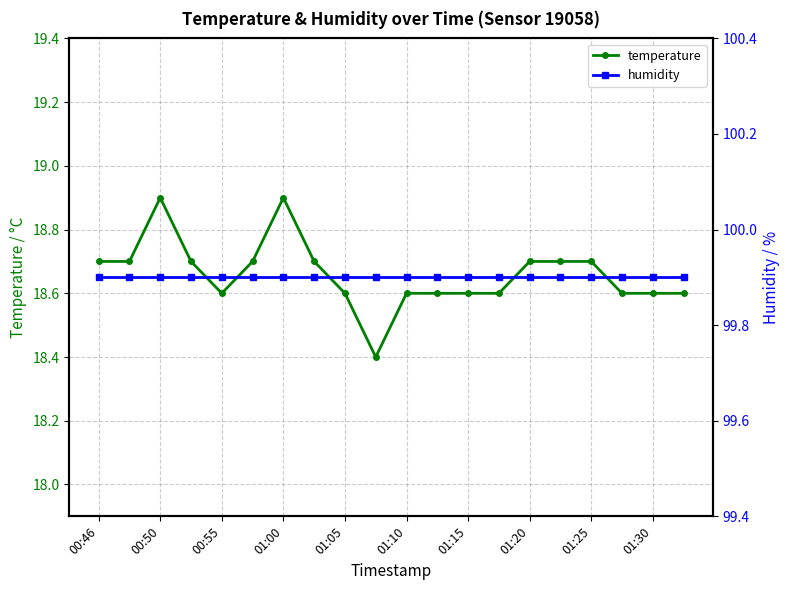

True or false: humidity and temperature cross at least once.

False